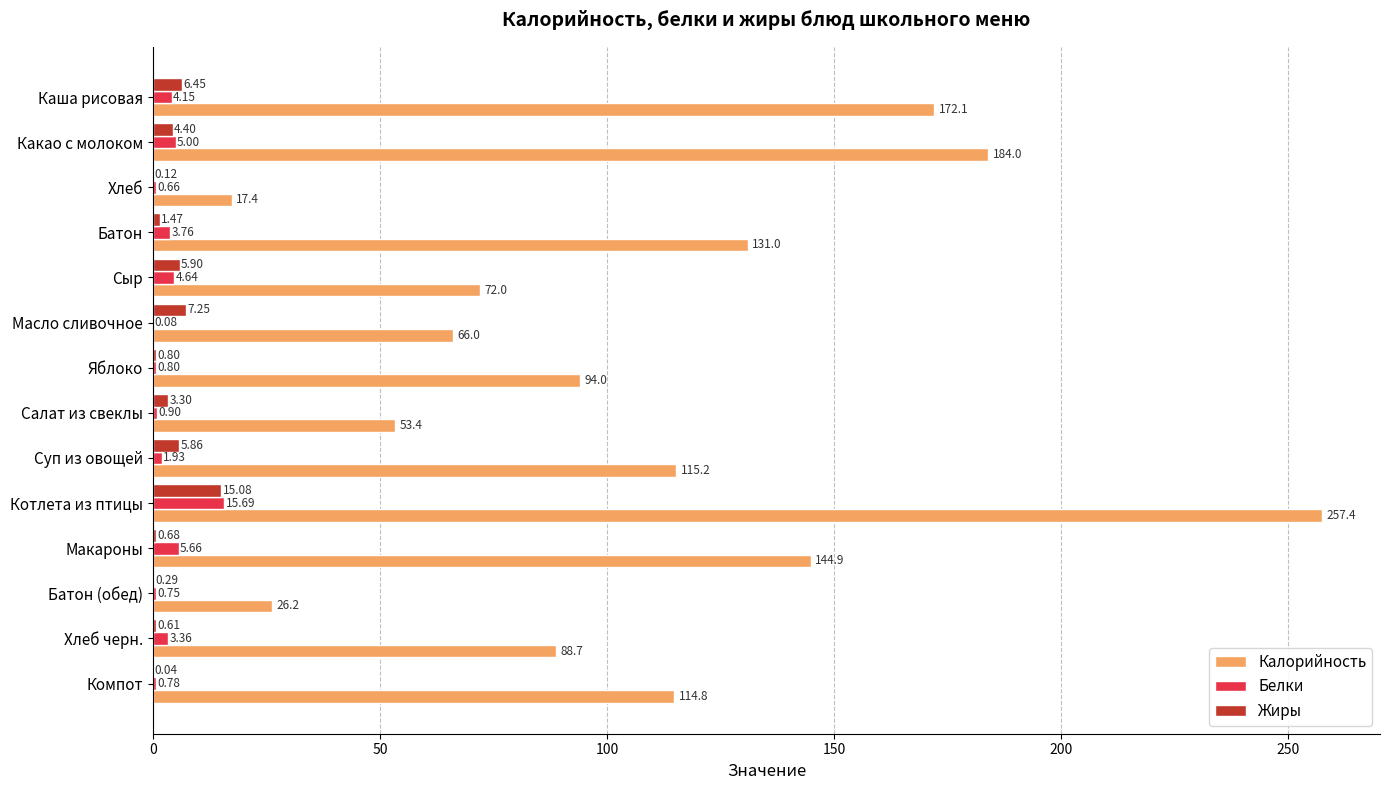

Which series has the widest spread of values?

Калорийность